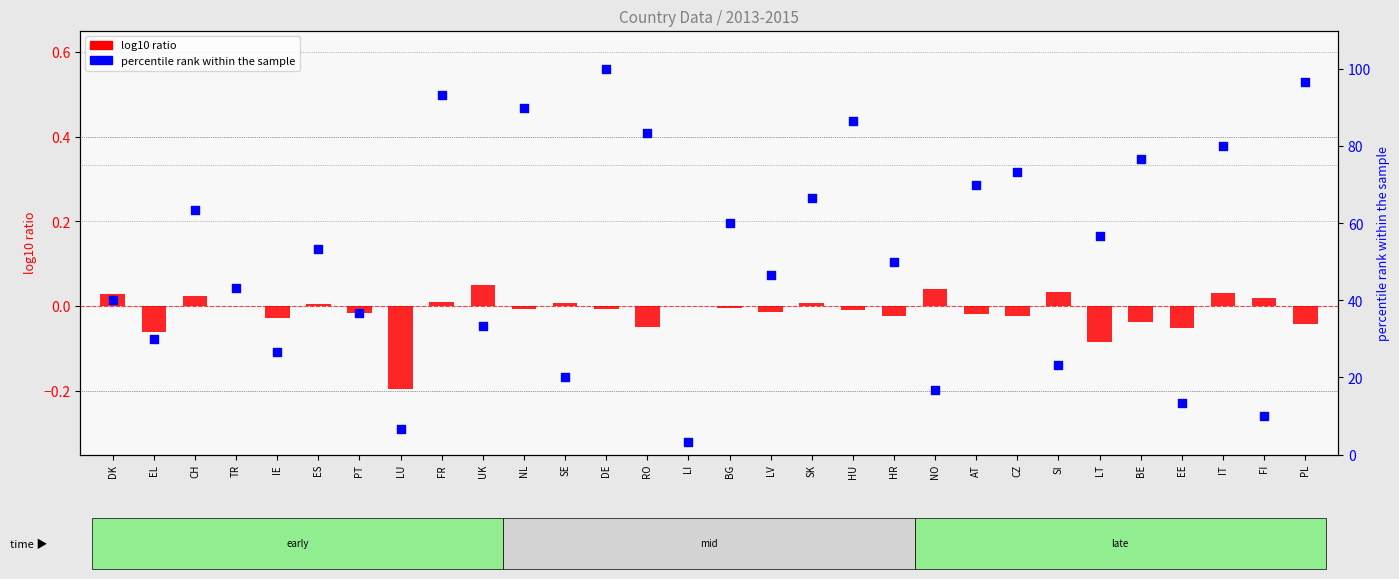

What is the total value across all series at FR?

93.3